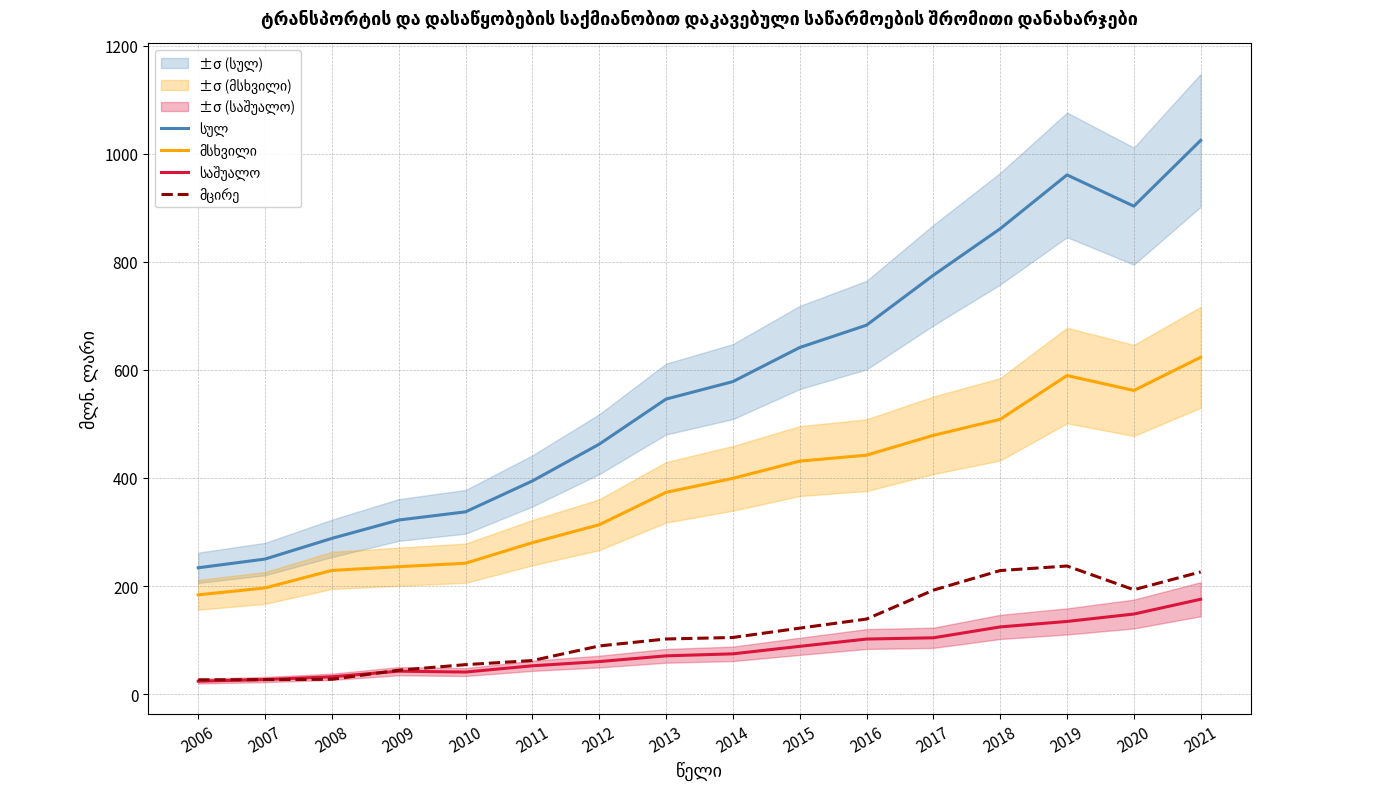

What is the maximum value for სულ?

1025.0